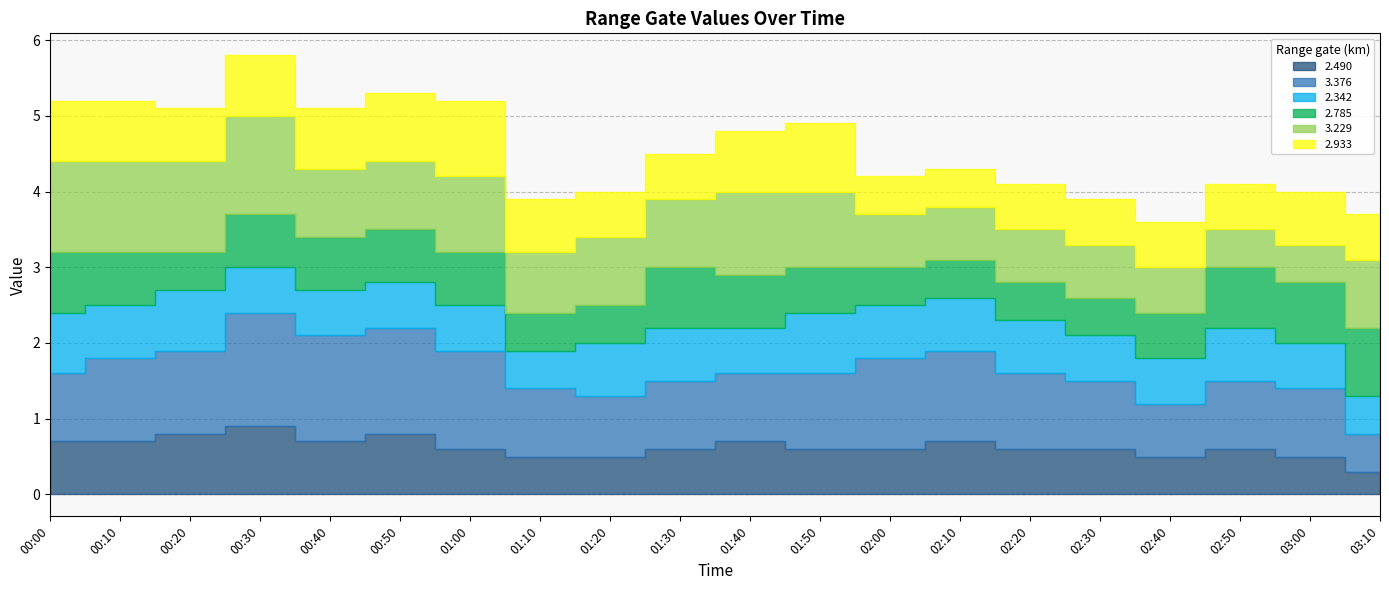

What are all the series names shown in the legend?

2.490, 3.376, 2.342, 2.785, 3.229, 2.933